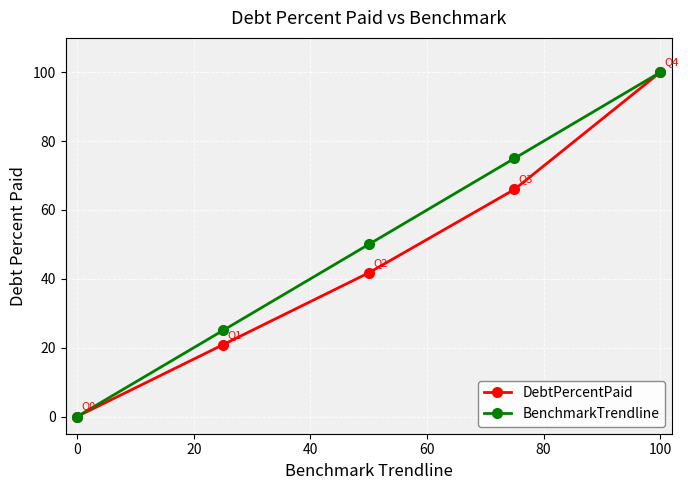

Which series has the largest total across all categories?

BenchmarkTrendline